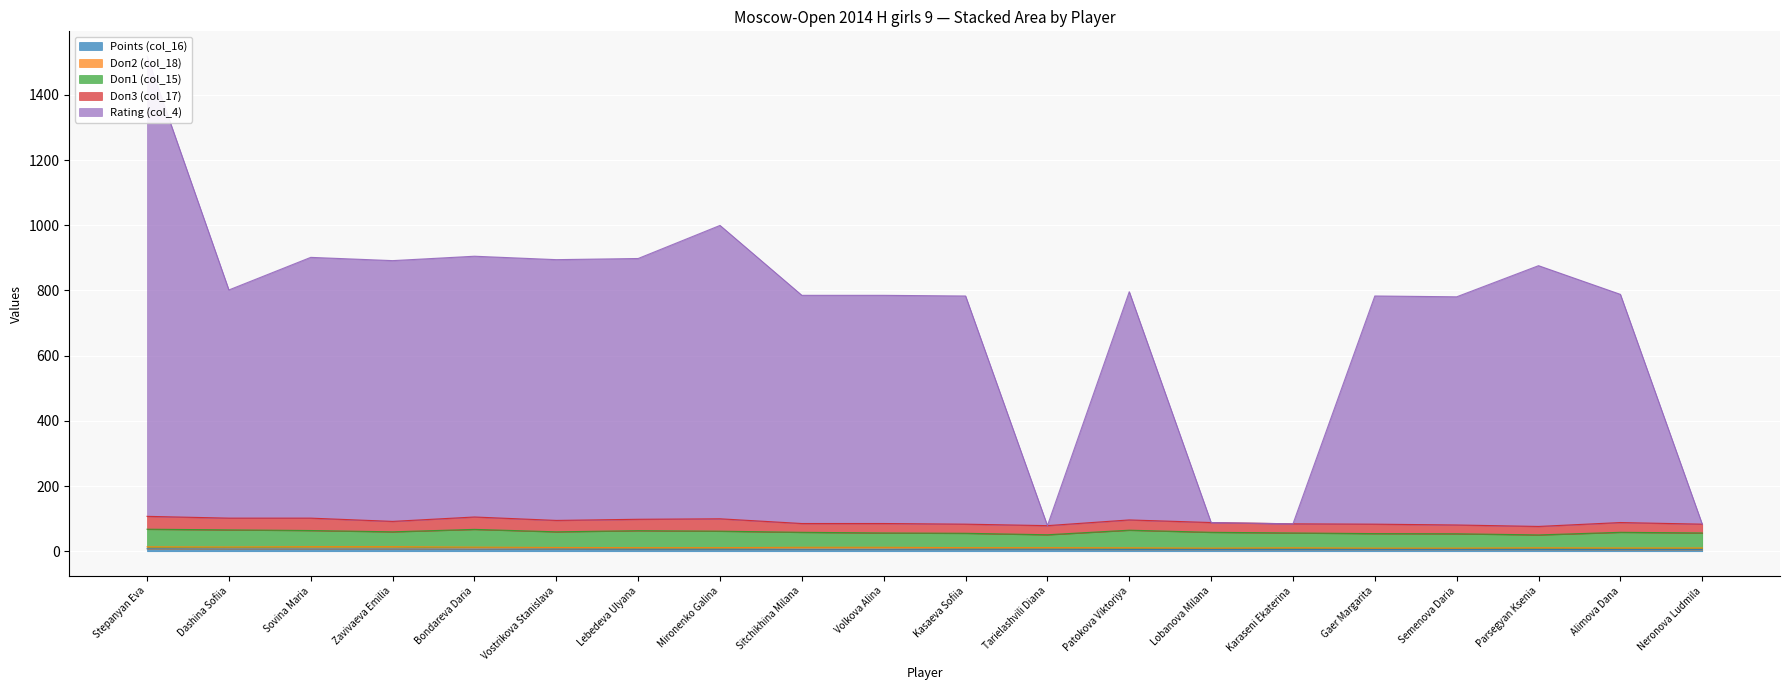

Which series changed the most between Lebedeva Ulyana and Tarielashvili Diana?

Rating (col_4)